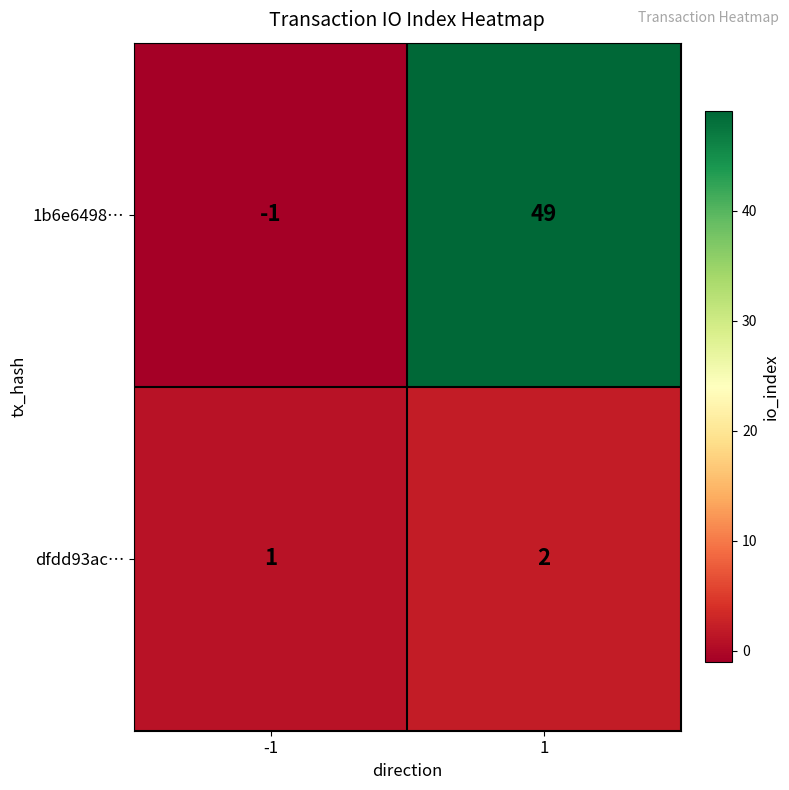

What is the sum of all 1b6e6498… values?

48